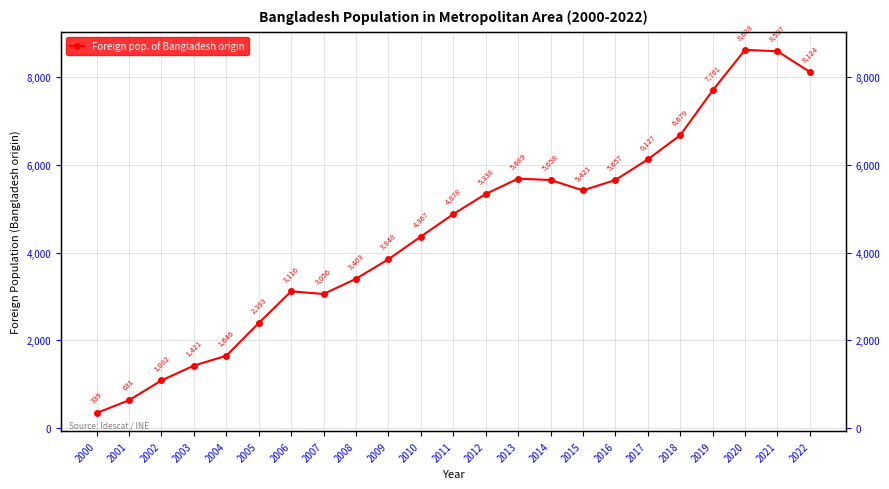

Read the value at 2012, to the nearest 50.

5350